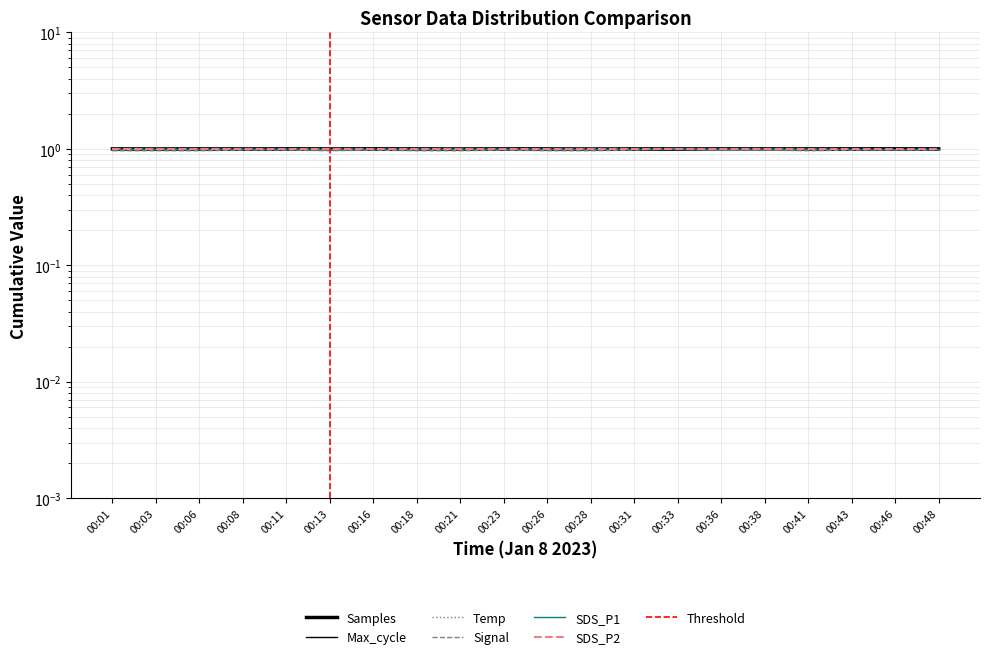

The value of Temp at 00:08 is 1.0. True or false?

True